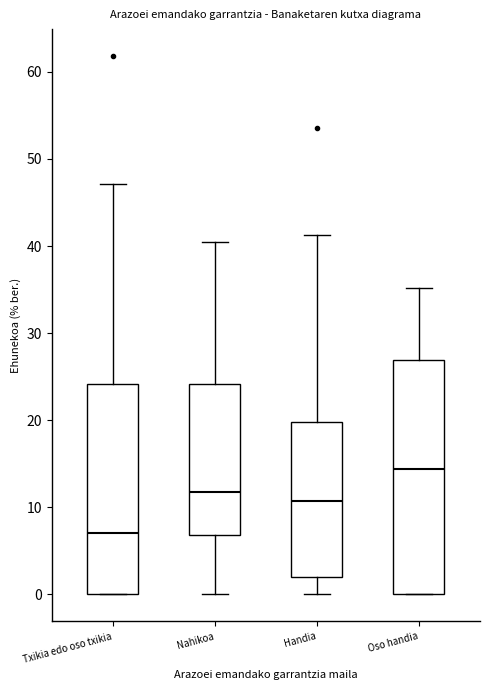

Comparing the boxes themselves (not the whiskers), which one is the tallest?

Oso handia